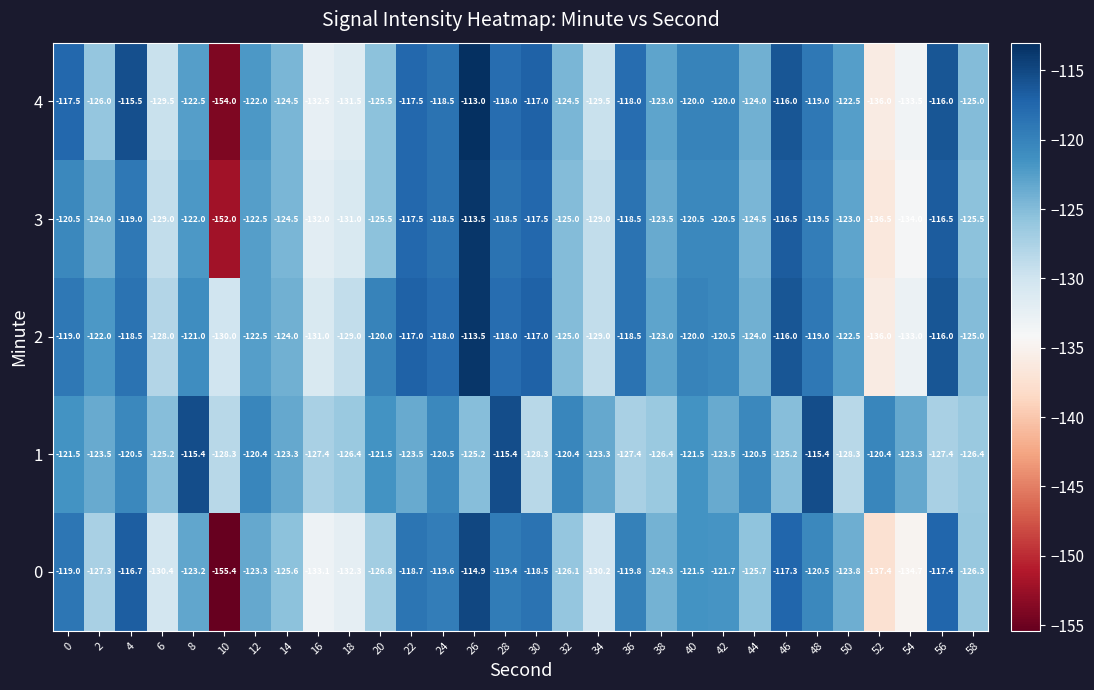

What is the smallest value displayed?

-155.4